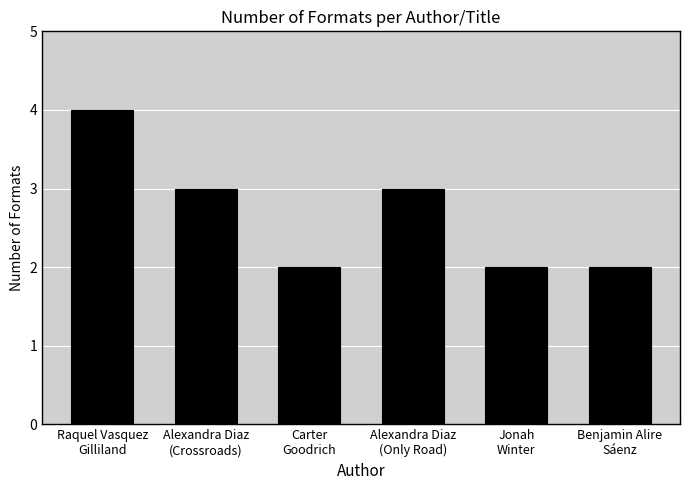

What position from the left is Alexandra Diaz
(Crossroads)?

2